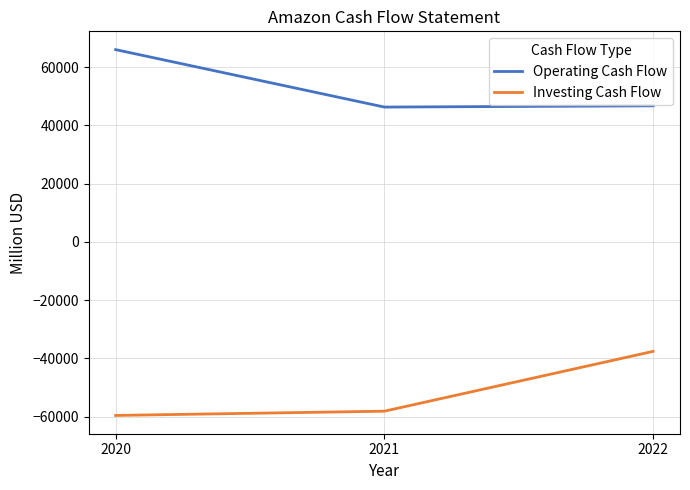

The Investing Cash Flow series shows -58154 at 2021. True or false?

True